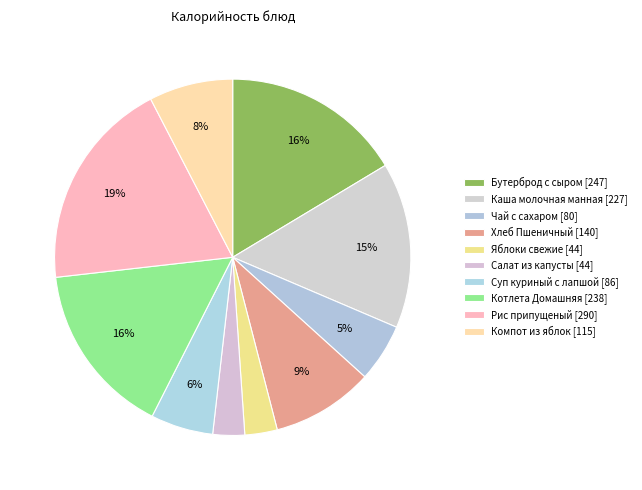

How many slices are in this pie chart?

10